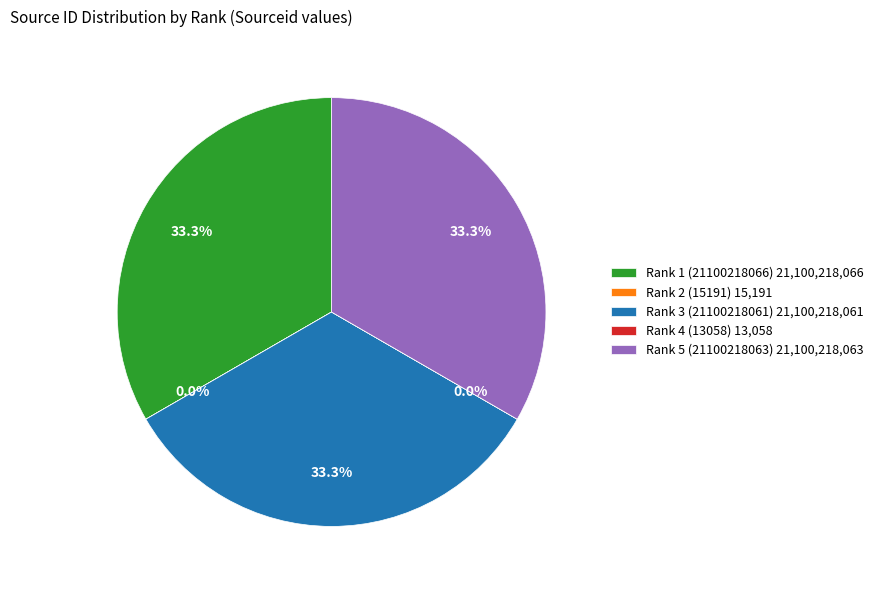

Does Rank 1 (21100218066) 21,100,218,066 represent more than half of the total?

No